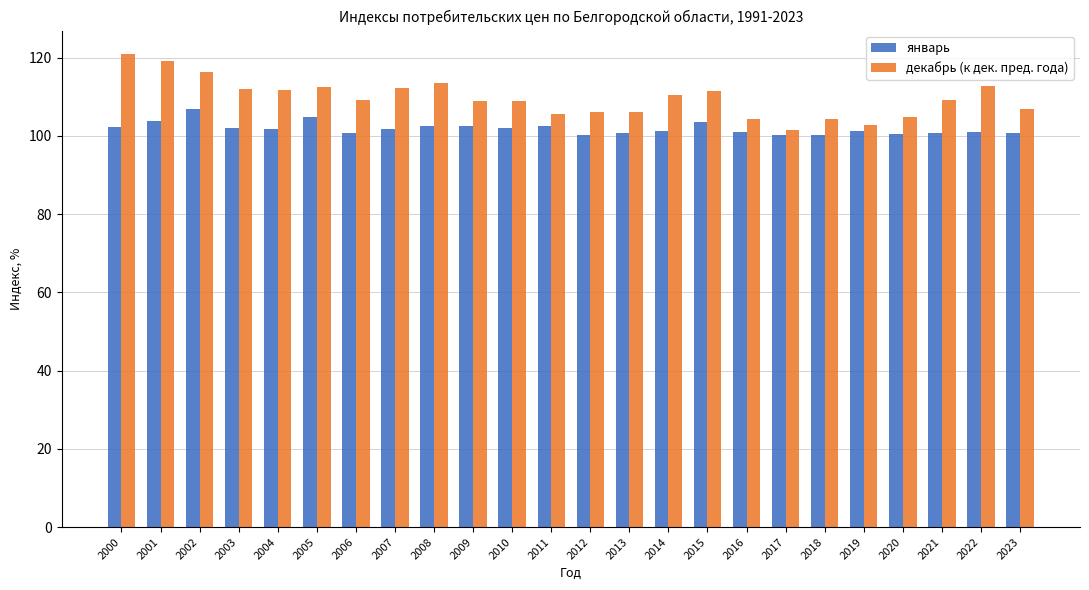

Are the bars grouped side by side (vs. stacked)?

Yes